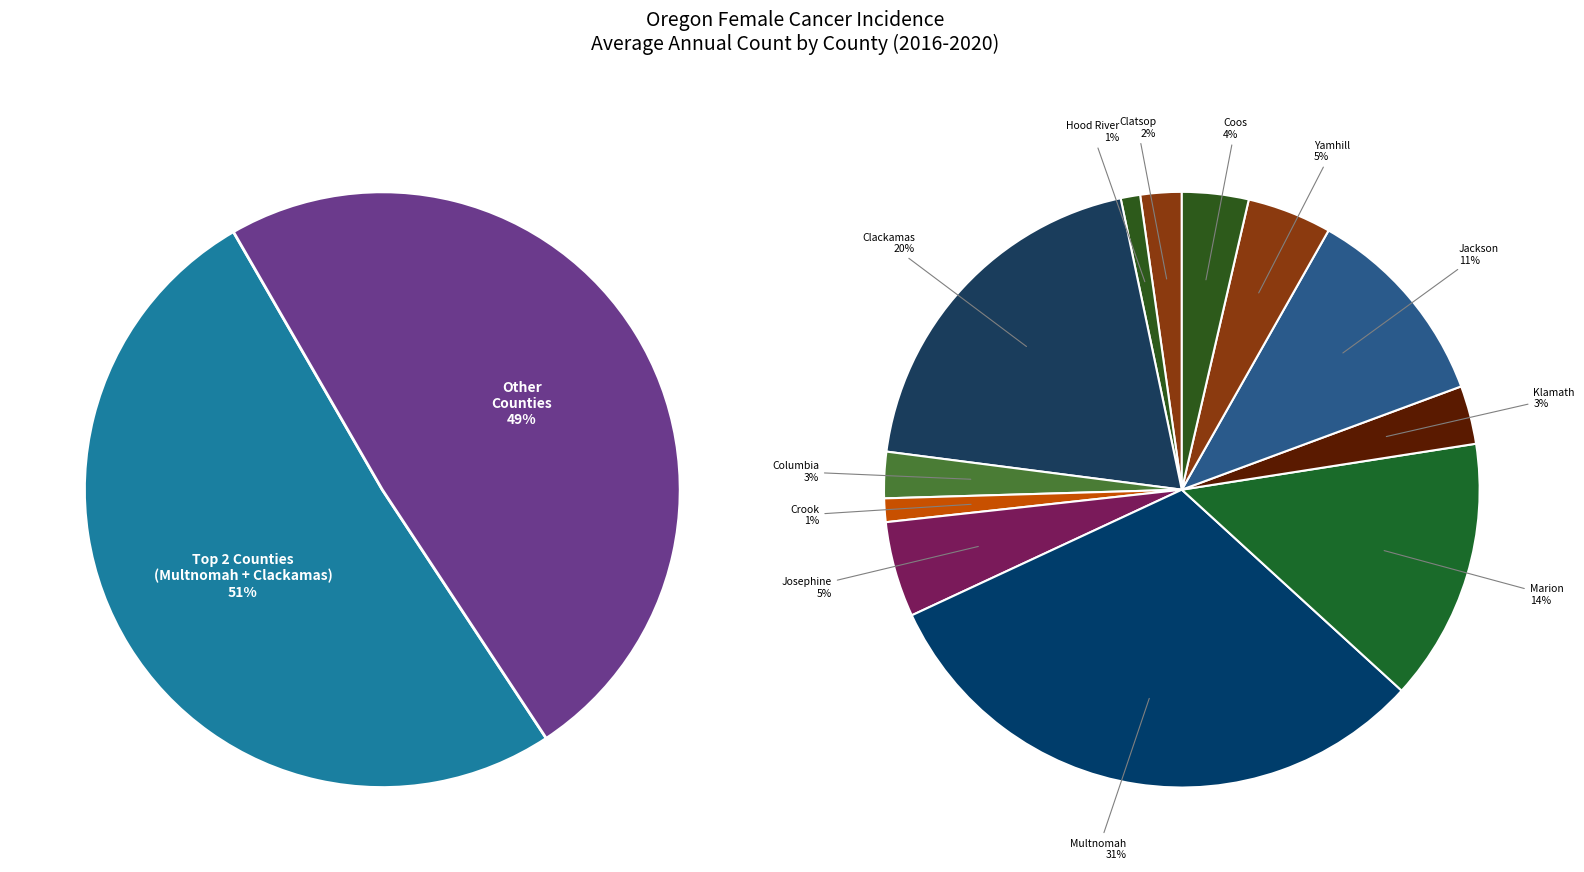

What is the change in value from Crook County to Coos County?

+148